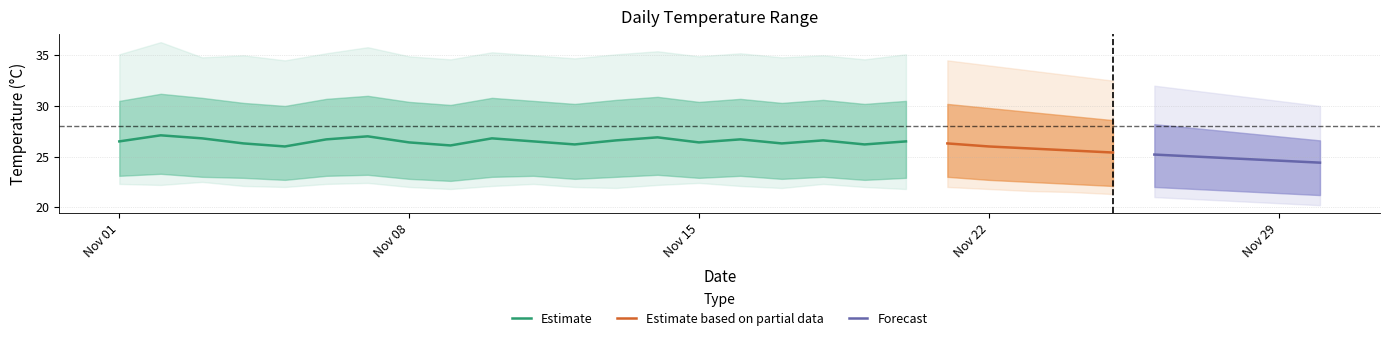

True or false: daily_min and q75 cross at least once.

False